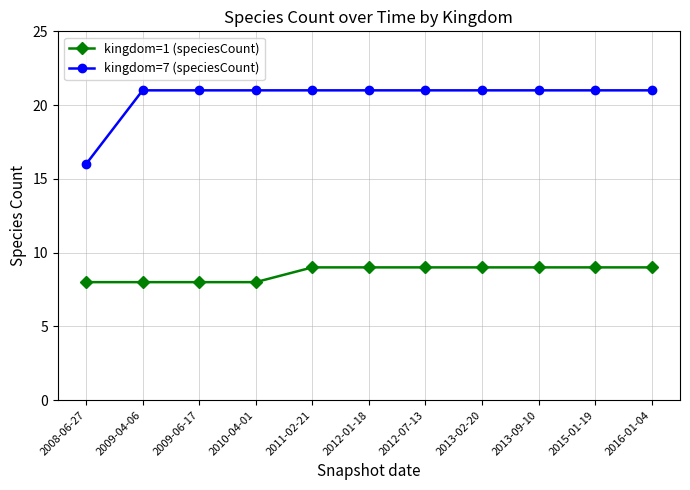

What is the smallest value displayed?

8